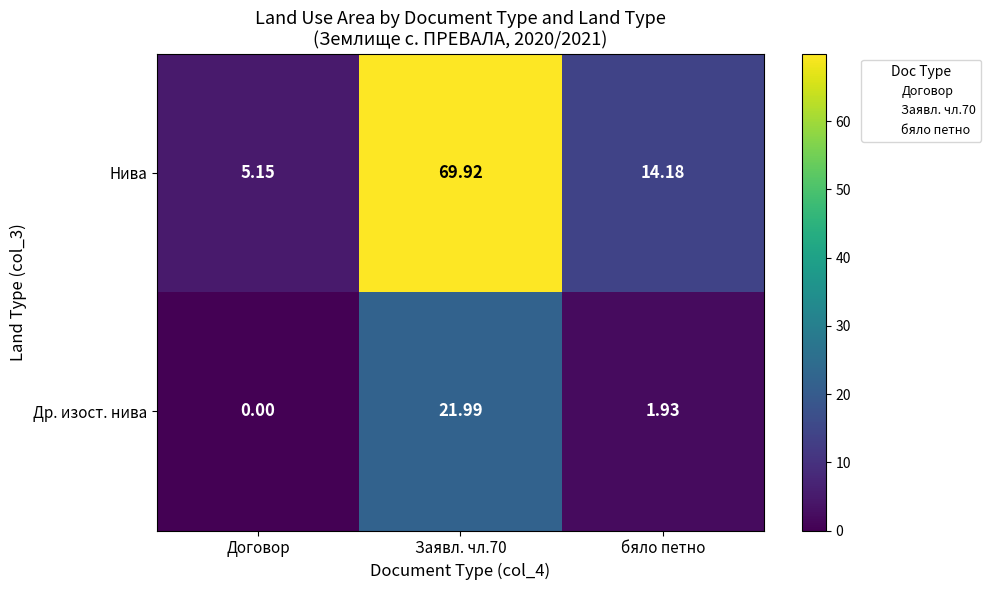

List the series in order of their overall mean, highest first.

Нива, Др. изост. нива